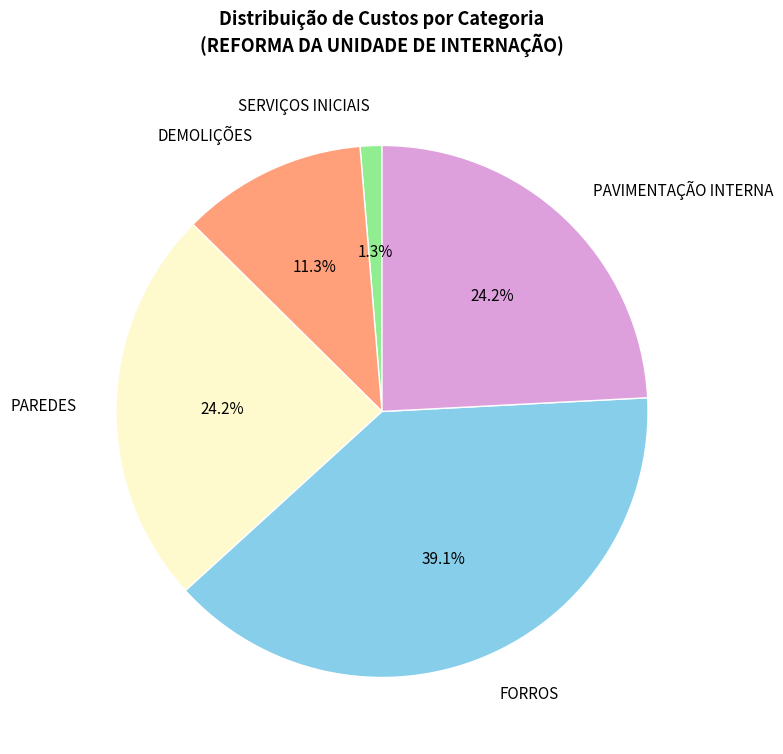

Is it true that SERVIÇOS INICIAIS is 1% of the pie?

True